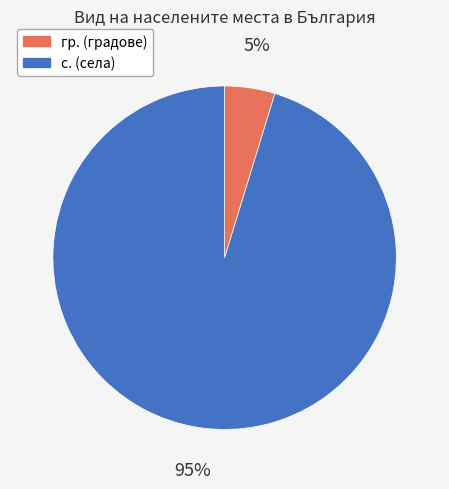

How many slices are in this pie chart?

2